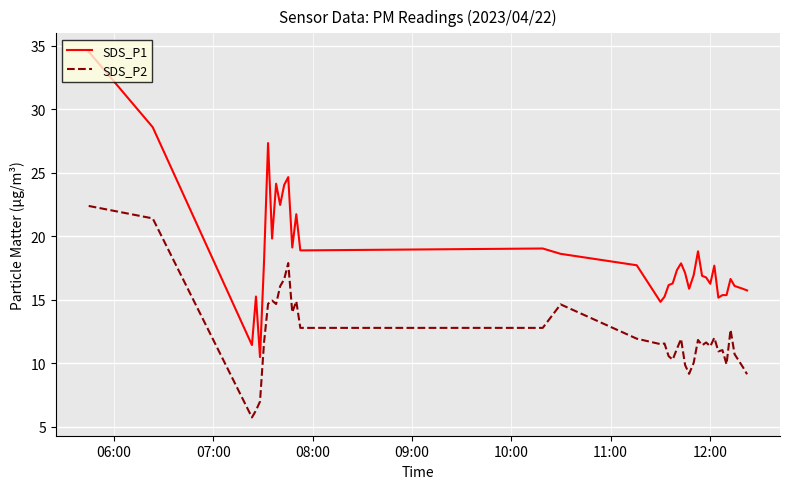

What is the difference between the maximum and second lowest values in the SDS_P2 series?

16.1